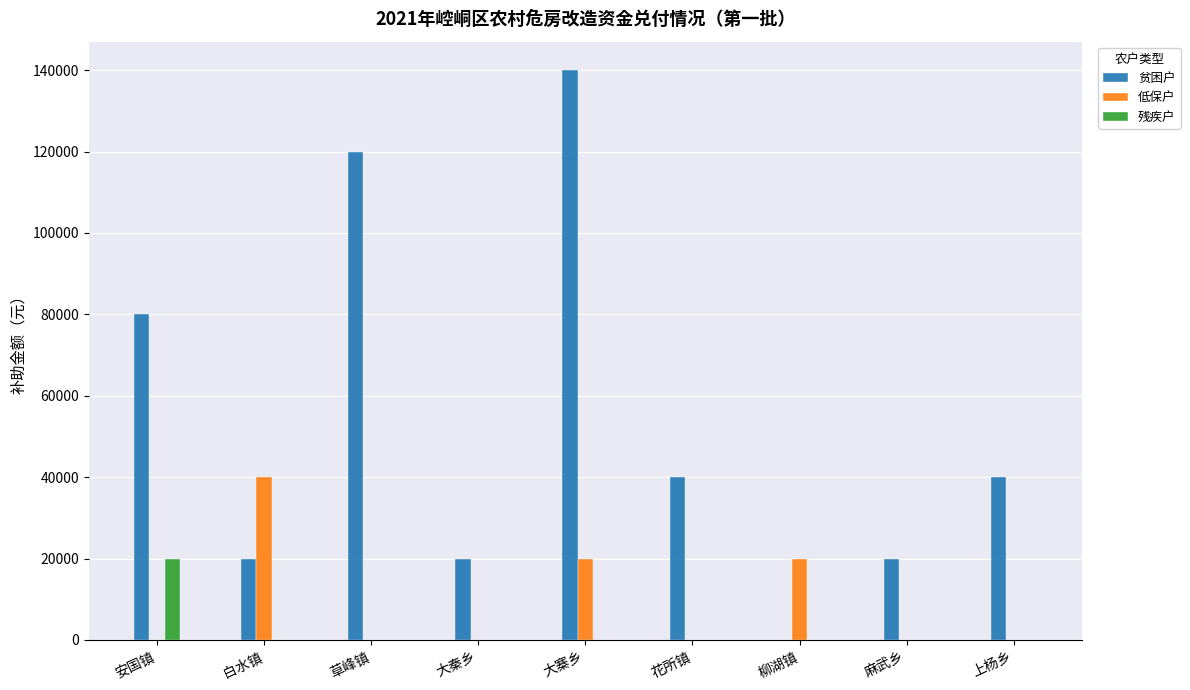

What is the spread (max minus min) of values at 上杨乡?

40000